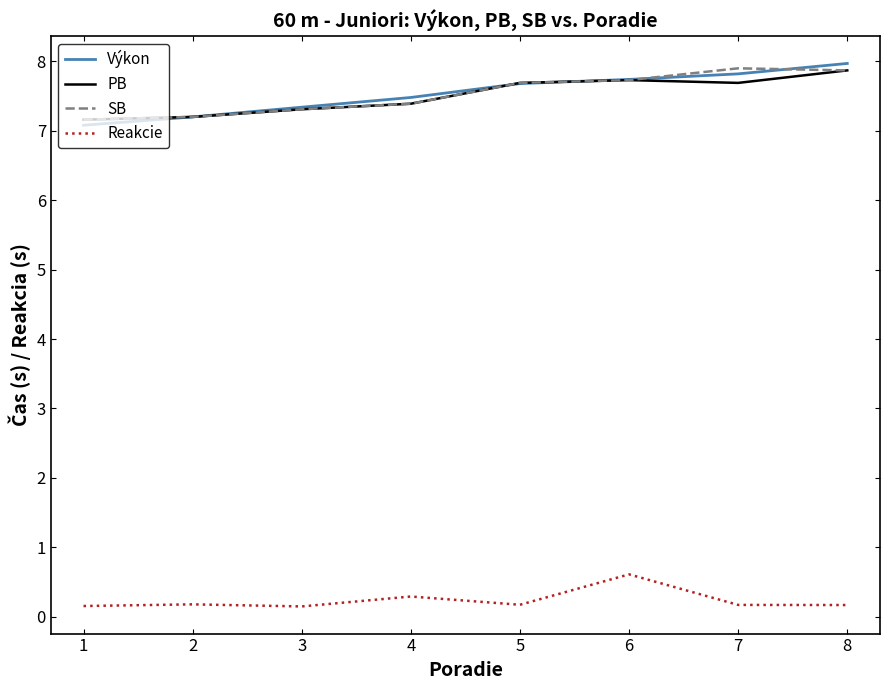

True or false: PB has a value of 7.7 at 5.

True